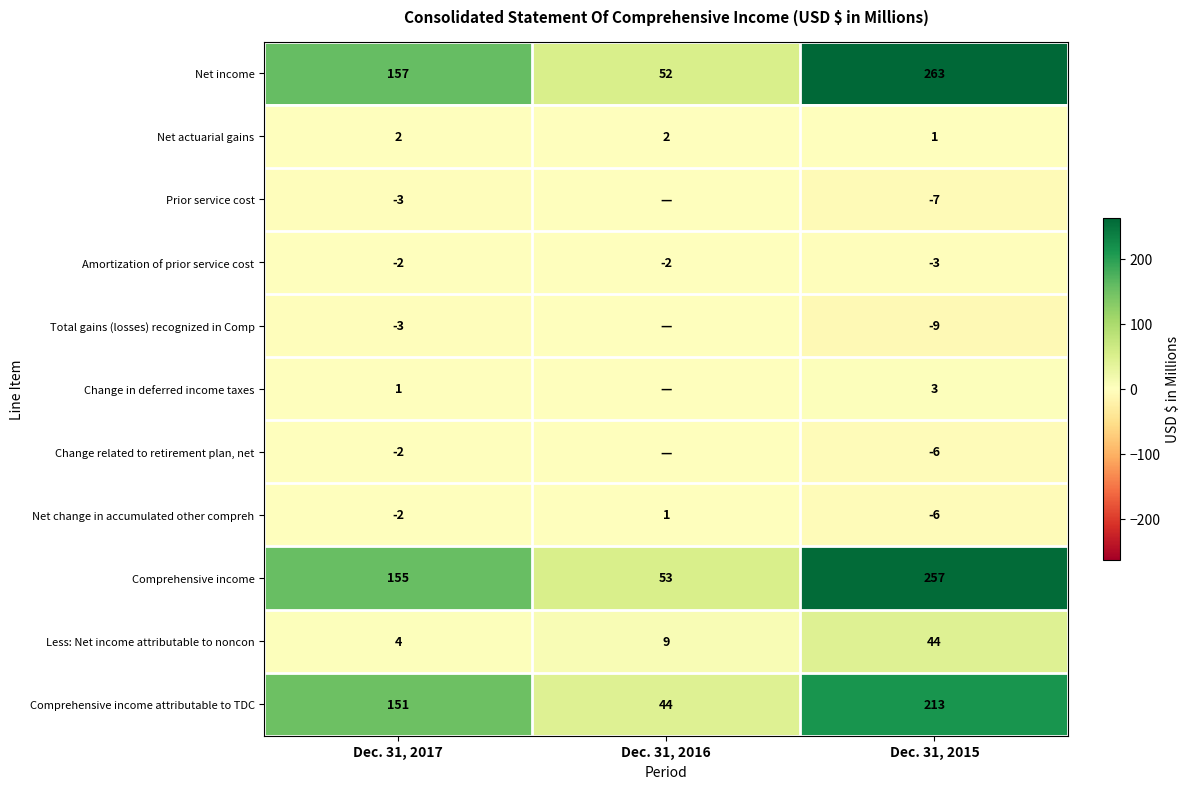

How many categories are shown in the chart?

3